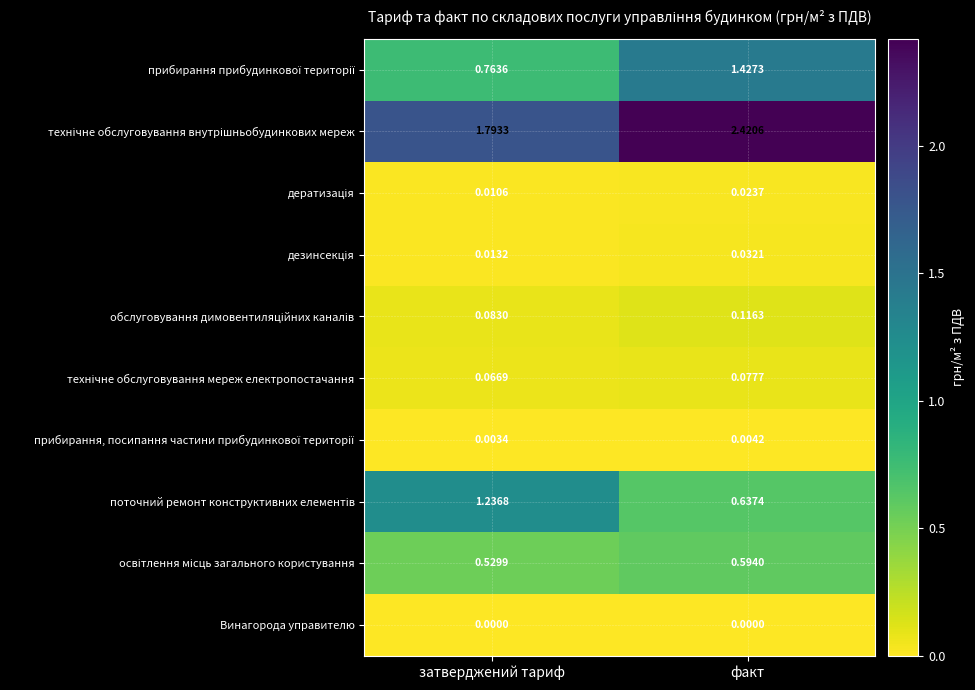

At which category is the sum across all series the highest?

факт